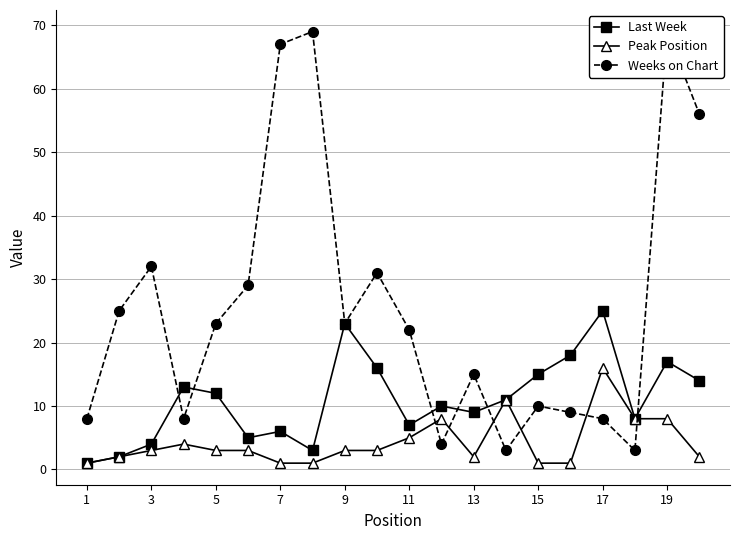

True or false: Last Week has a value of 18 at 13.

False